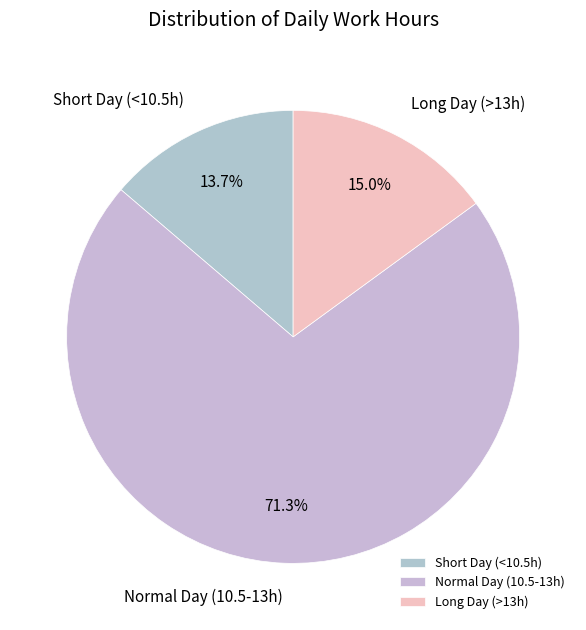

How many slices are in this pie chart?

3